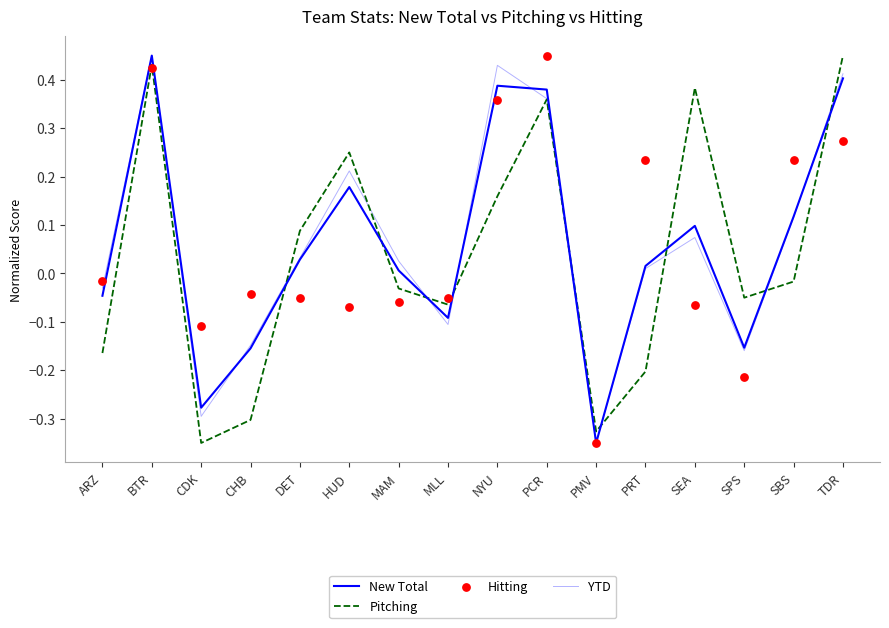

Which series has the widest spread of Y values?

New Total